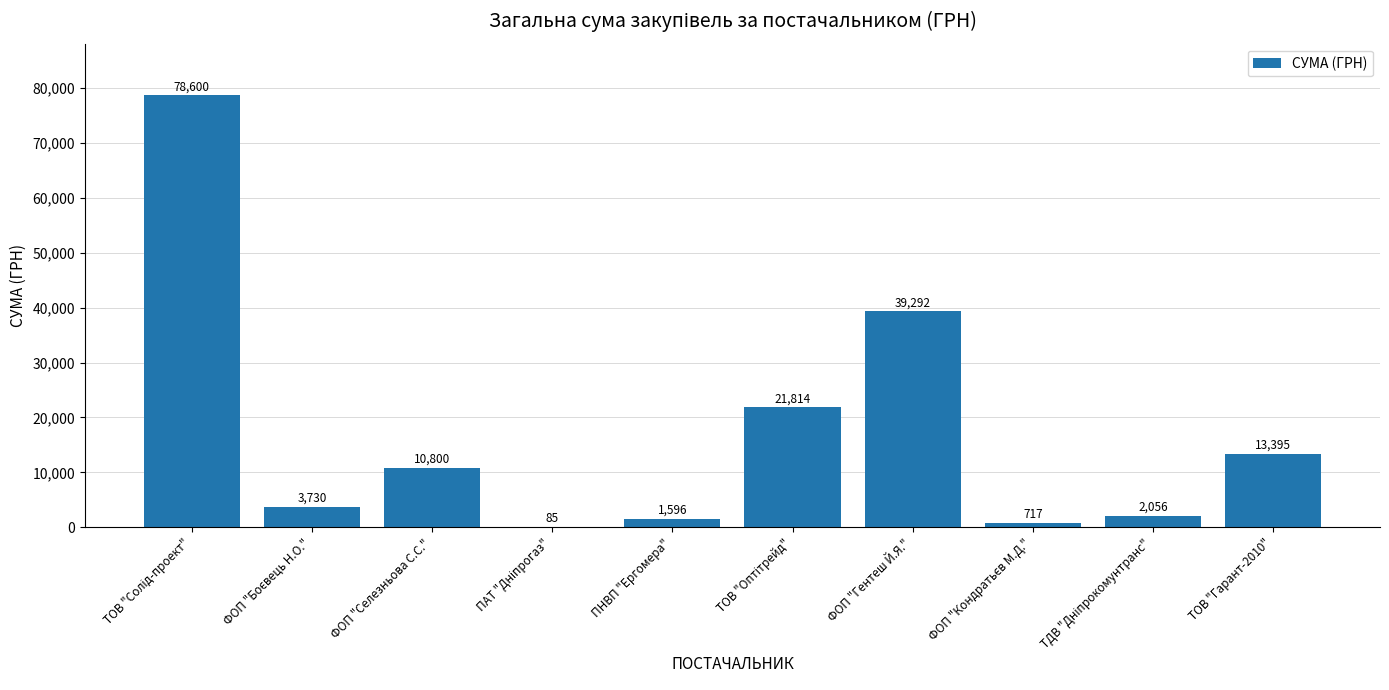

What is the greatest value displayed?

78600.0